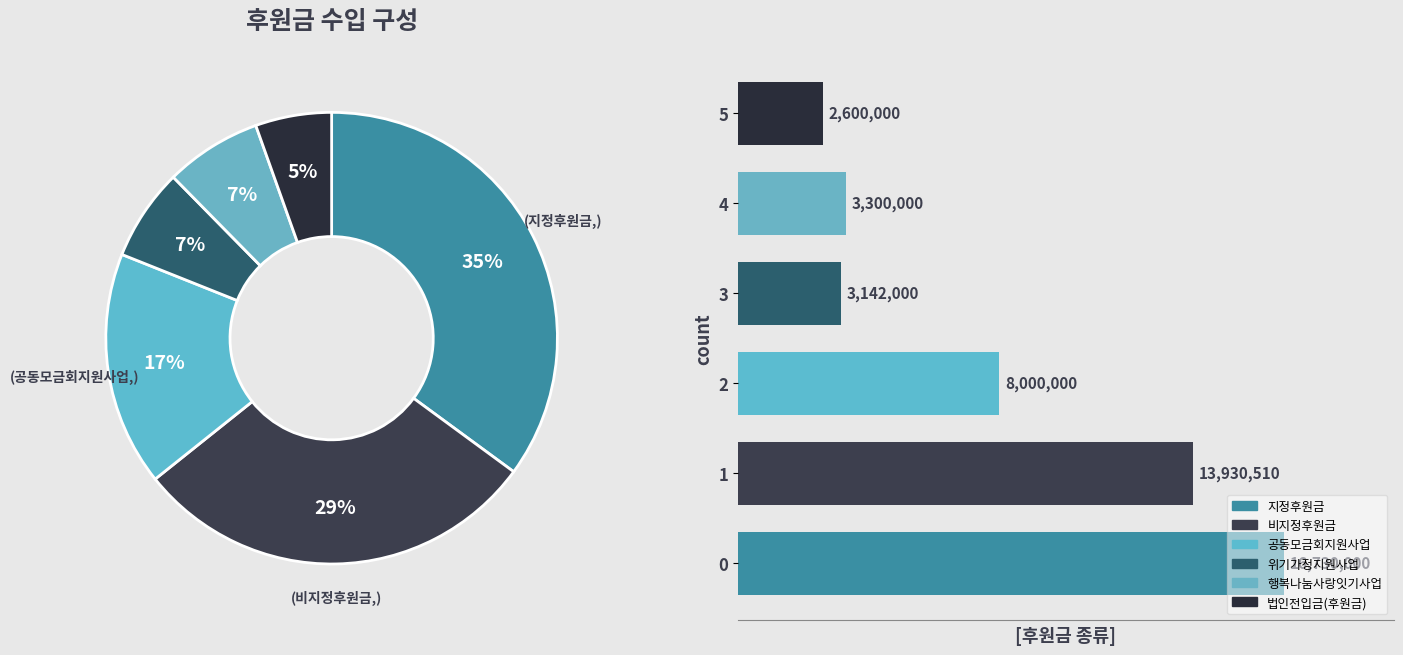

What percentage is the 1 slice, to the nearest percent?

29%